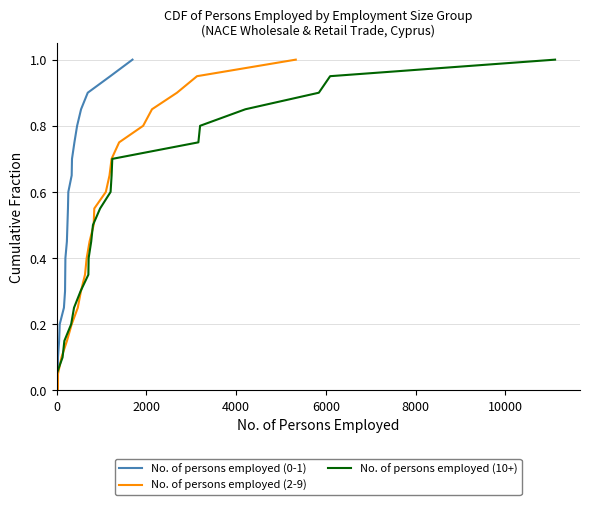

True or false: No. of persons employed (10+) and No. of persons employed (2-9) intersect in this chart.

False